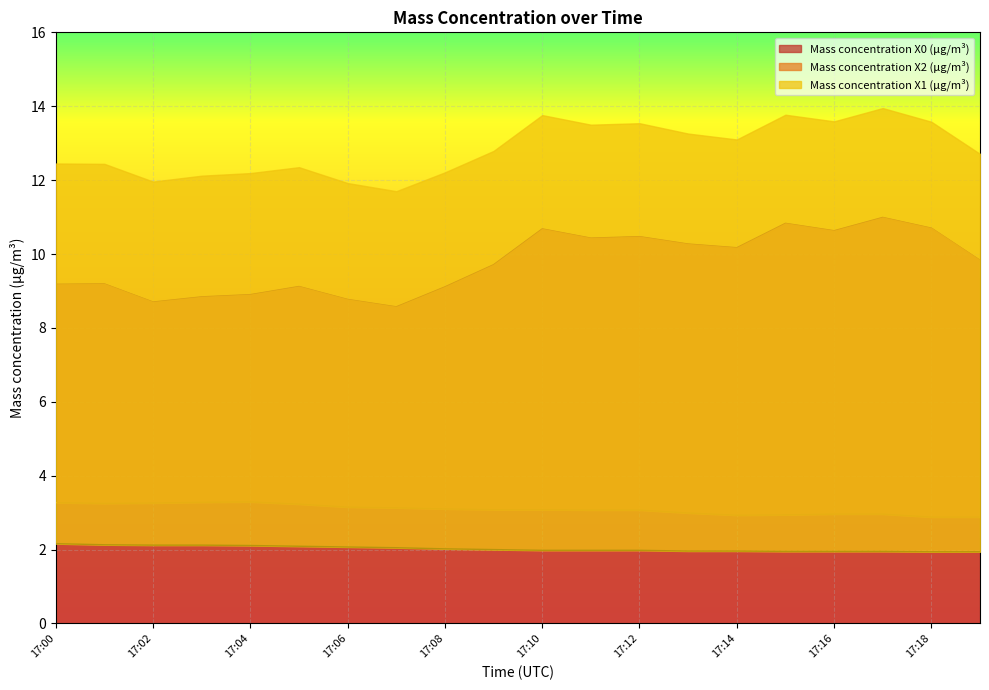

What is the sum of the Mass concentration X0 (μg/m³) values at 17:13 and 17:17?

21.3